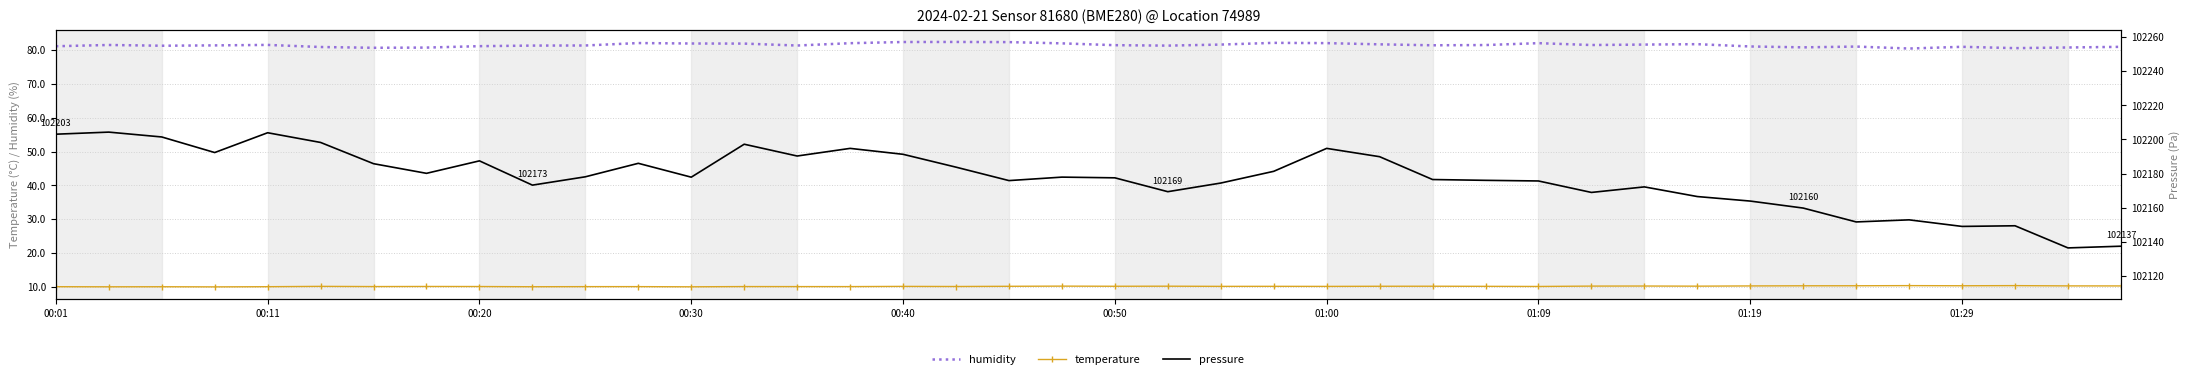

Is the value of pressure at 29 greater than the value of temperature at 10?

Yes